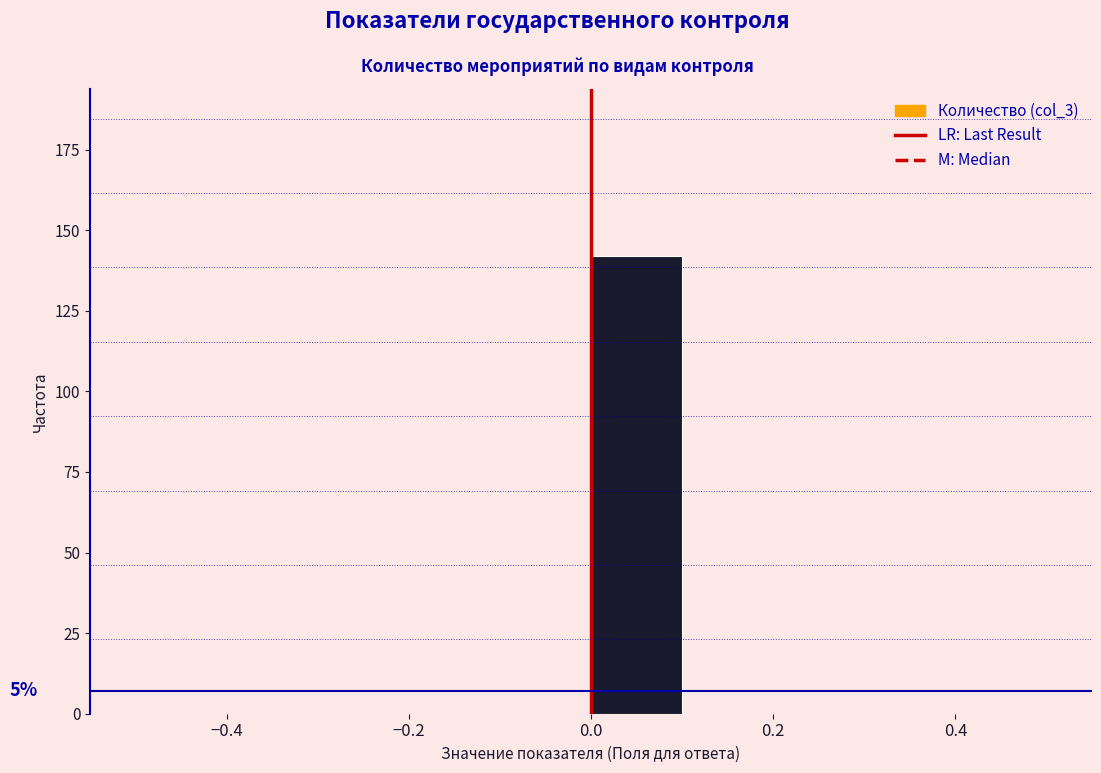

Over which range of the x-axis is the bar tallest?

0.0 to 0.1